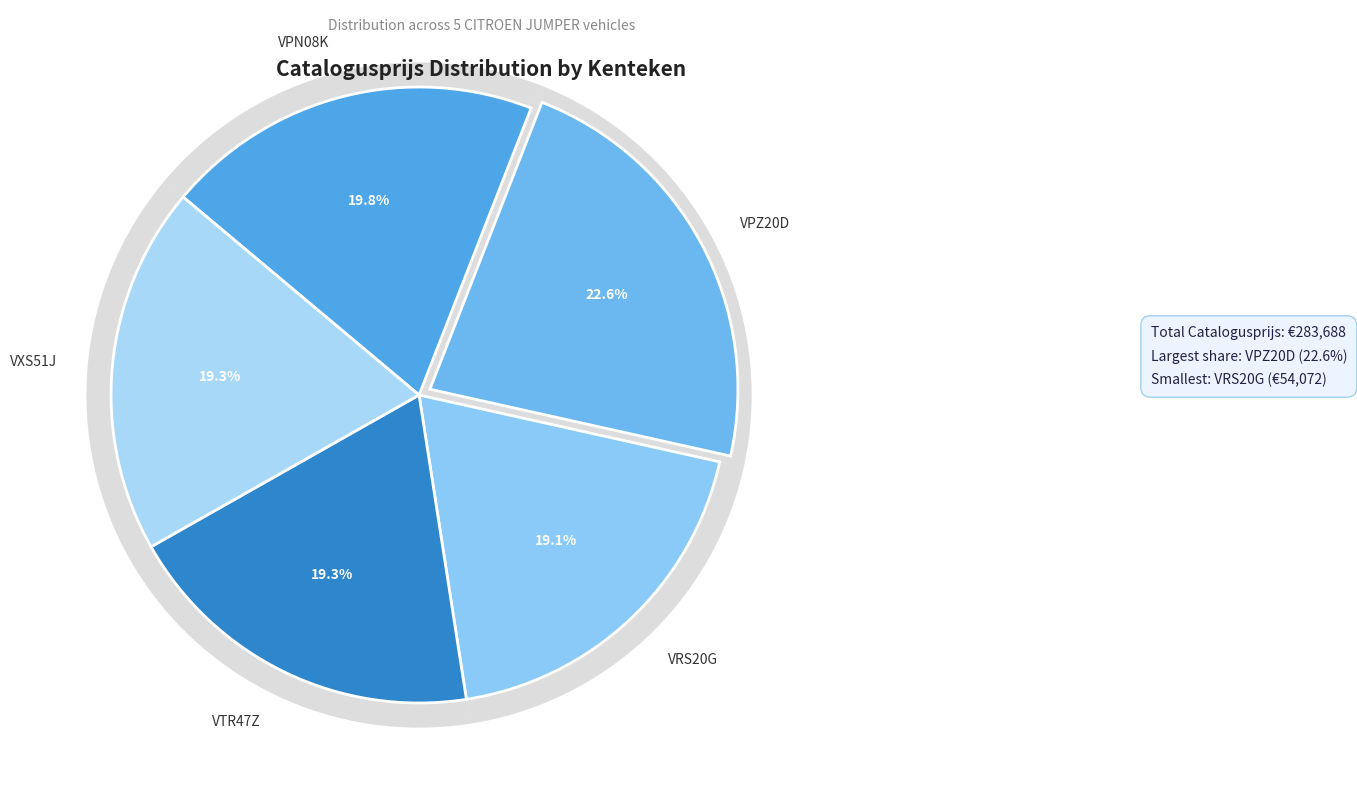

What is the ratio of the value at VPZ20D to the value at VPN08K?

1.1